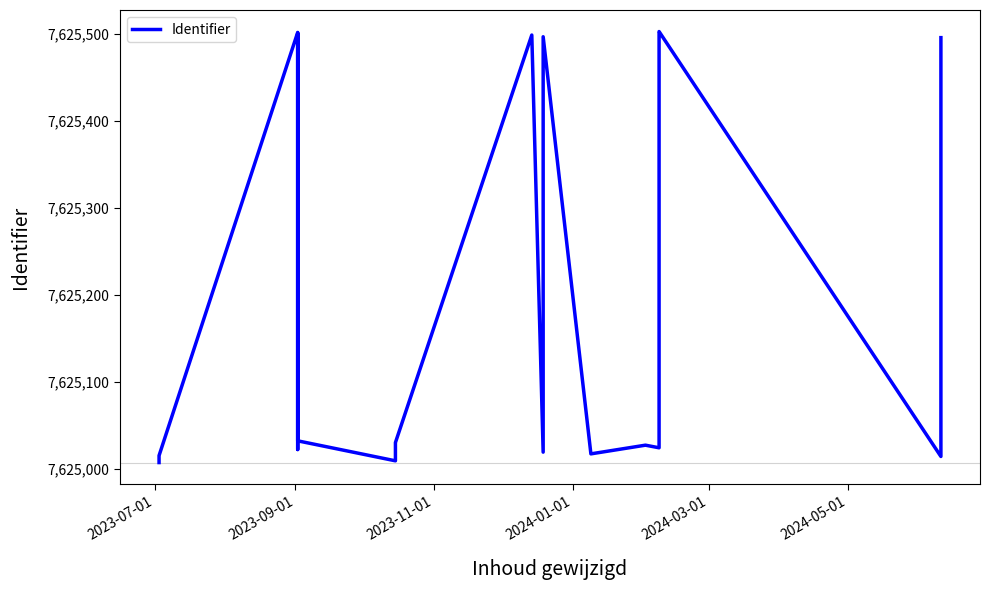

What is the minimum value shown in the chart?

7625007